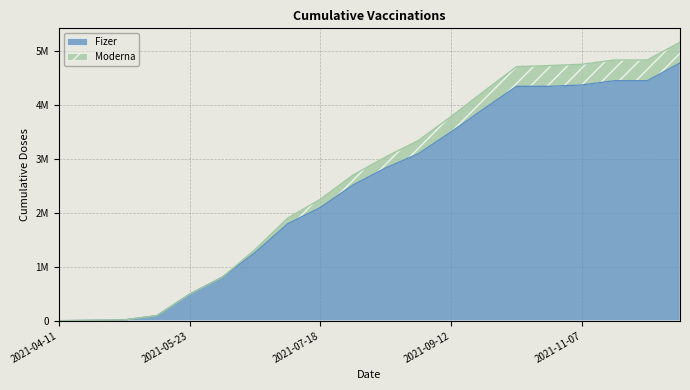

How many data points in Moderna are less than 3042830?

10